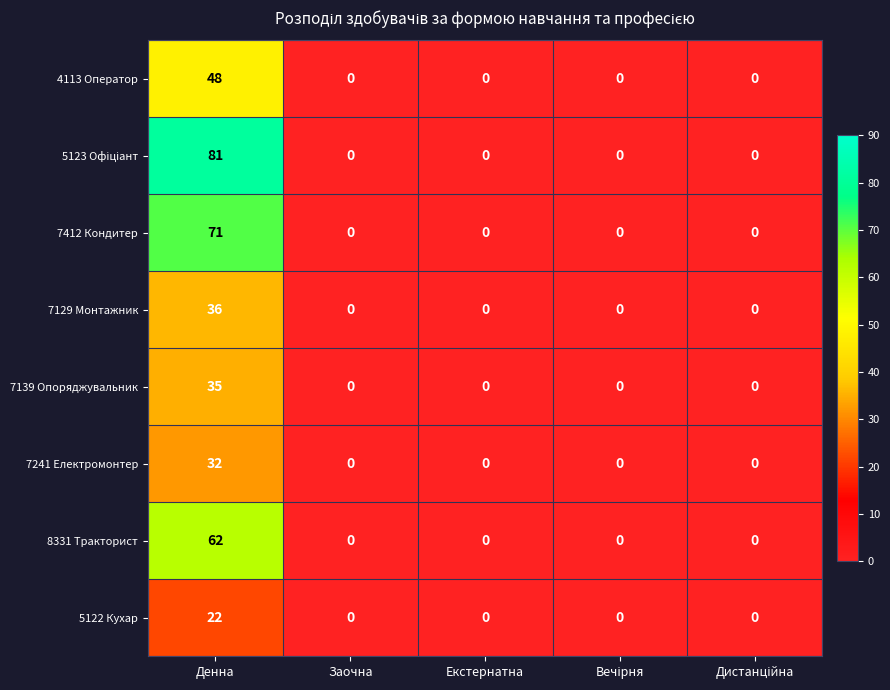

What is the sum of the 8331 Тракторист values at Екстернатна and Денна?

62